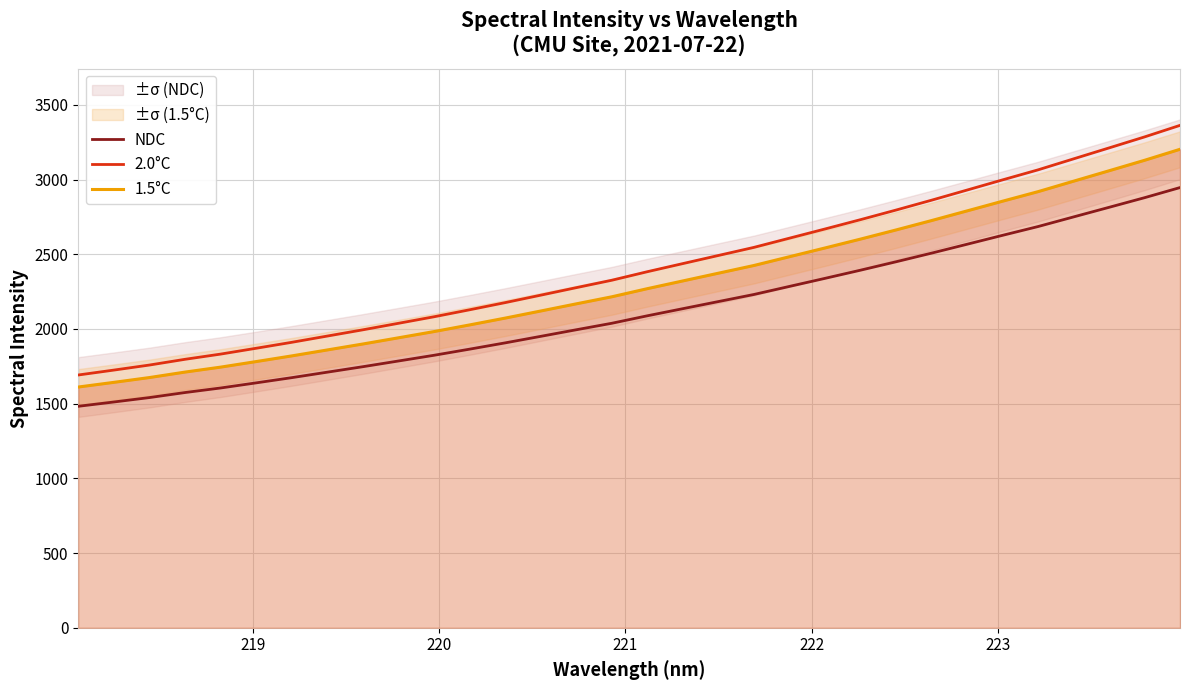

True or false: NDC has more than 1 points higher than both neighbors.

False